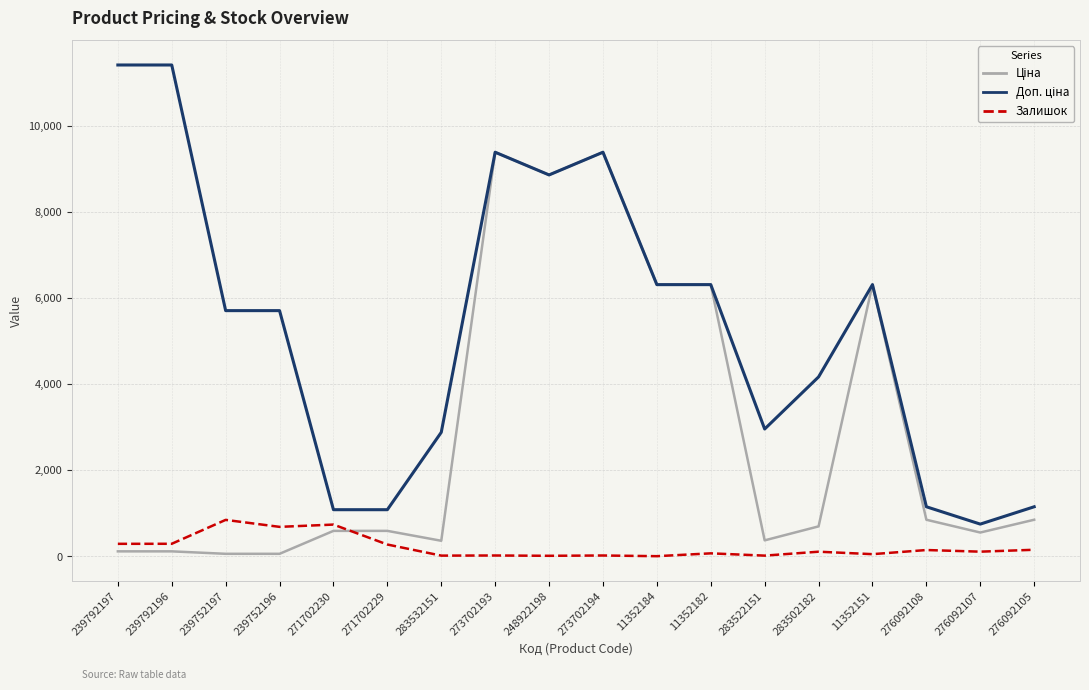

What is the total value across all series at 271702230?

2407.6